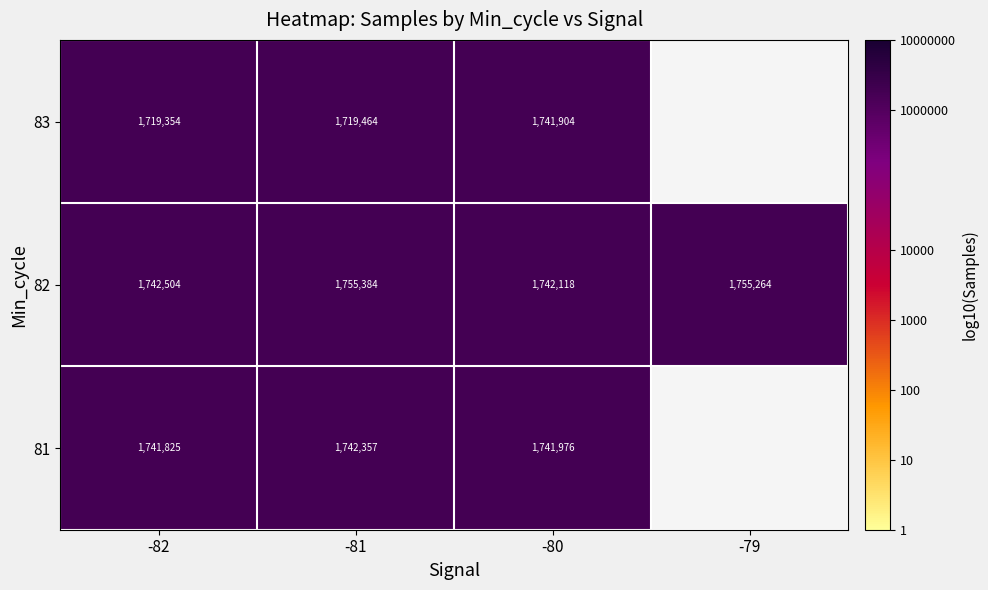

Rank the categories by 82 value from lowest to highest.

-80, -82, -79, -81